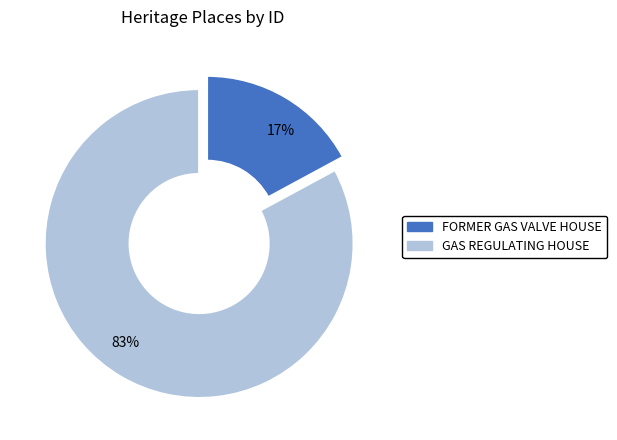

To the nearest percent, what is the difference between the largest and smallest slice percentages?

66%